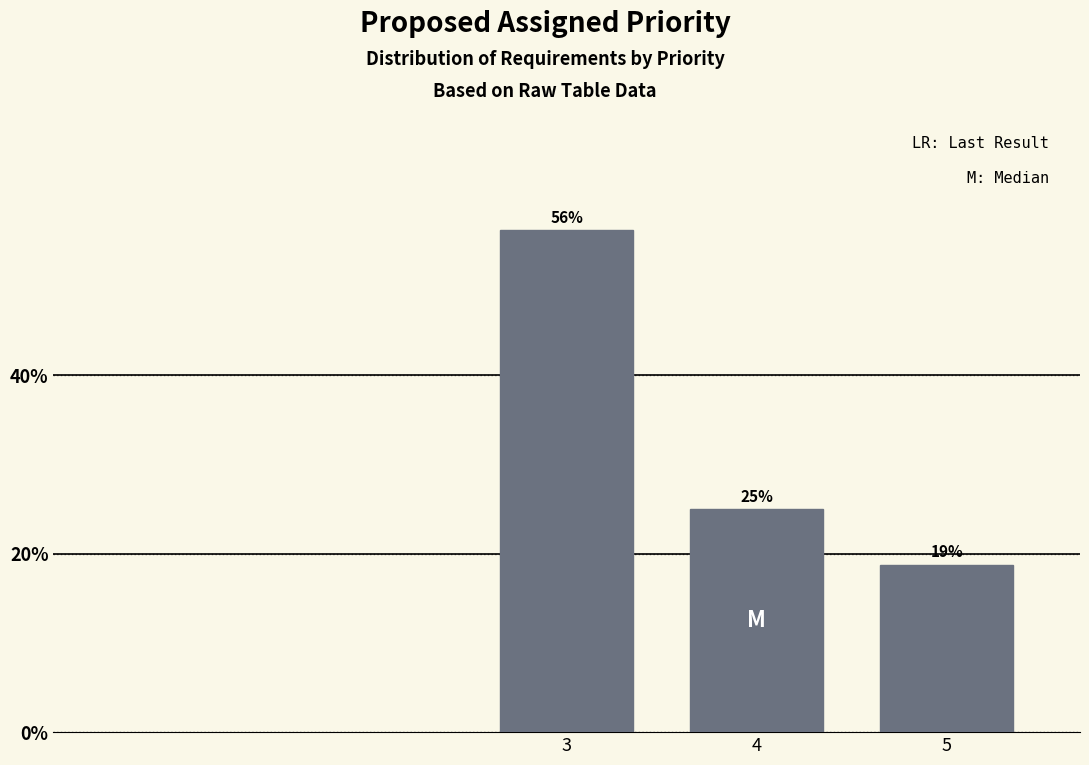

List the labels in order of value, smallest first.

5, 4, 3